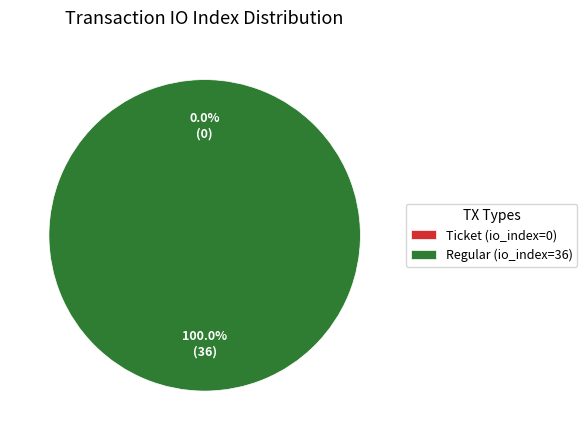

Is there any slice that represents more than half of the pie?

Yes